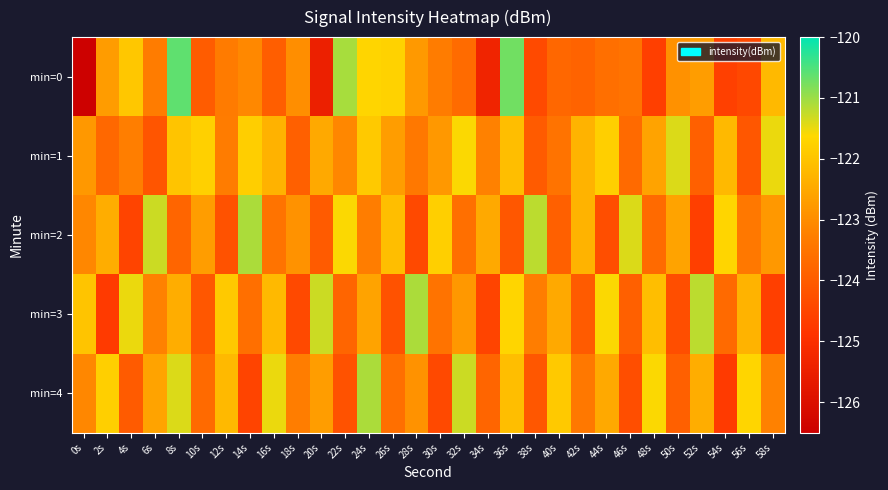

What is the total value across all series at 58s?

-614.3